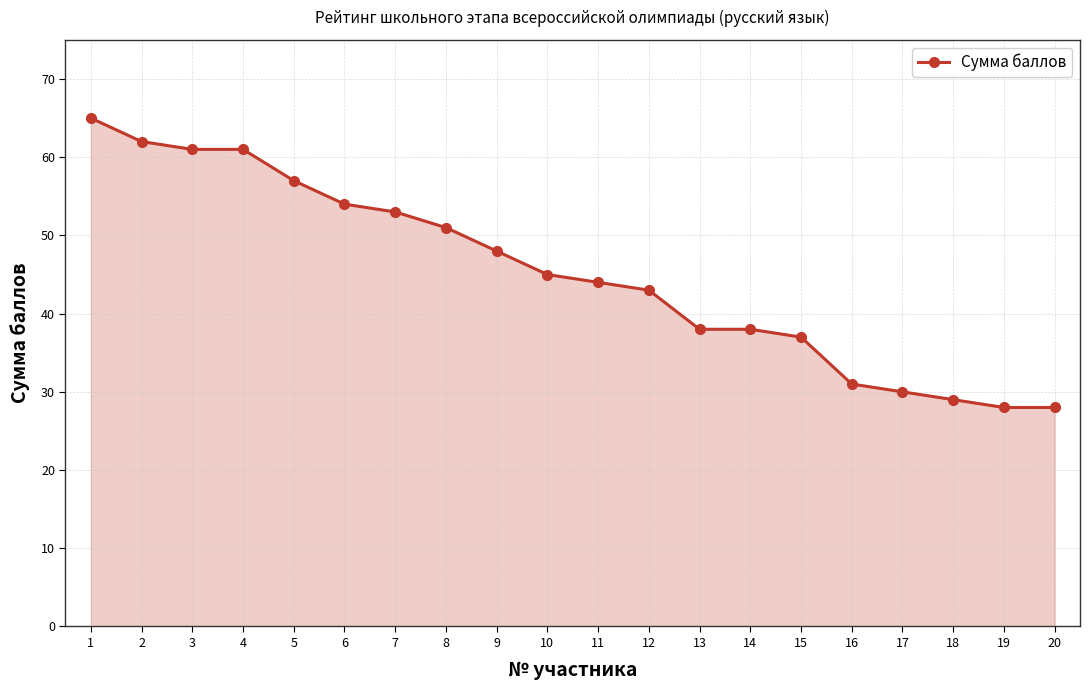

What is the difference between the second highest and second lowest values?

34